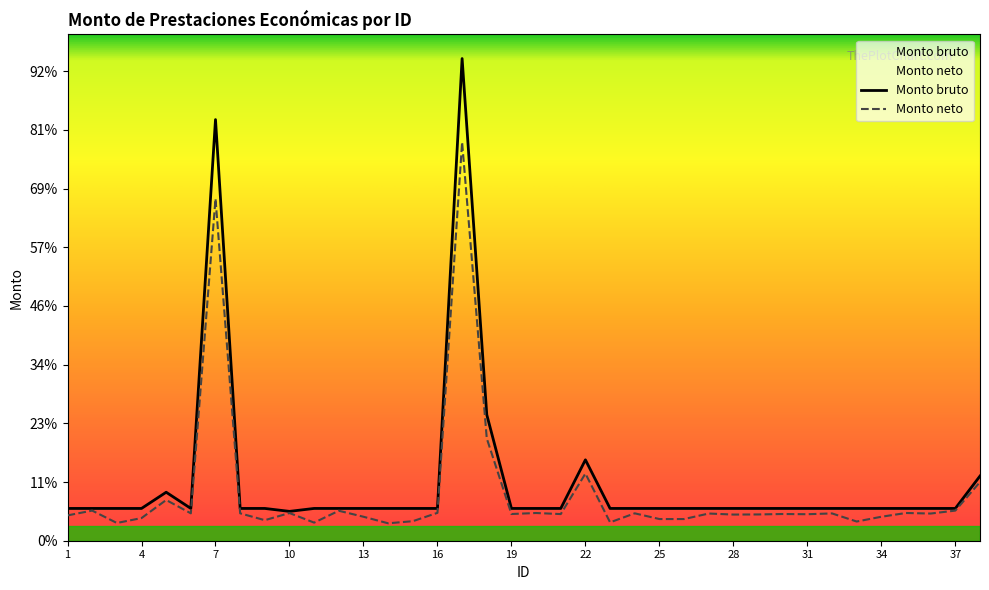

At which category does Monto bruto reach its first local valley?

6